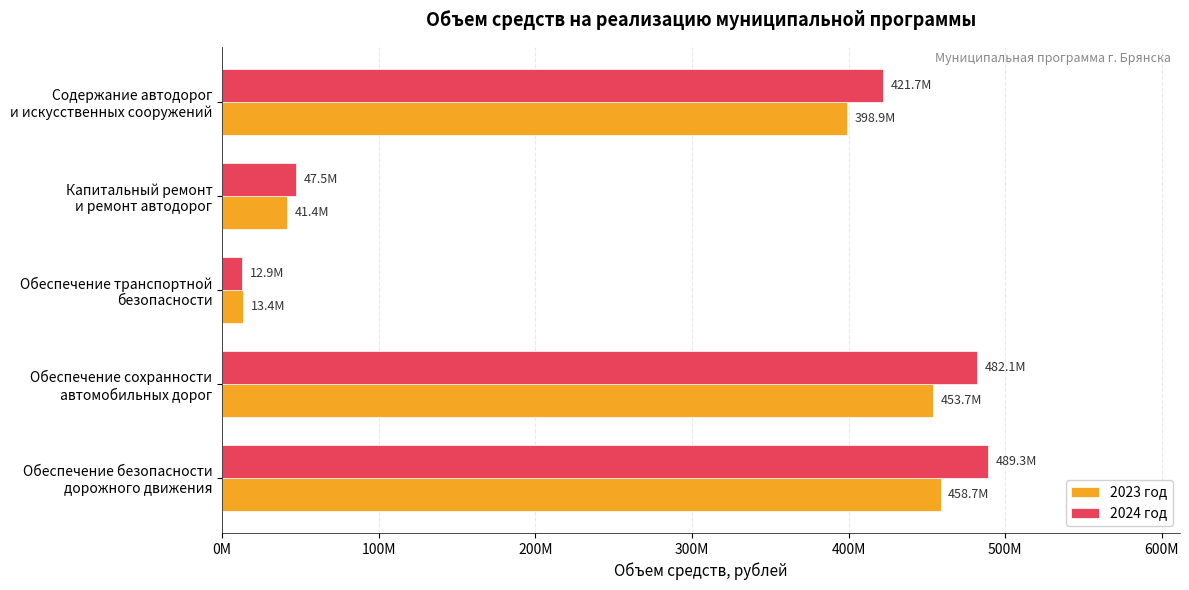

What are all the series names shown in the legend?

2023 год, 2024 год